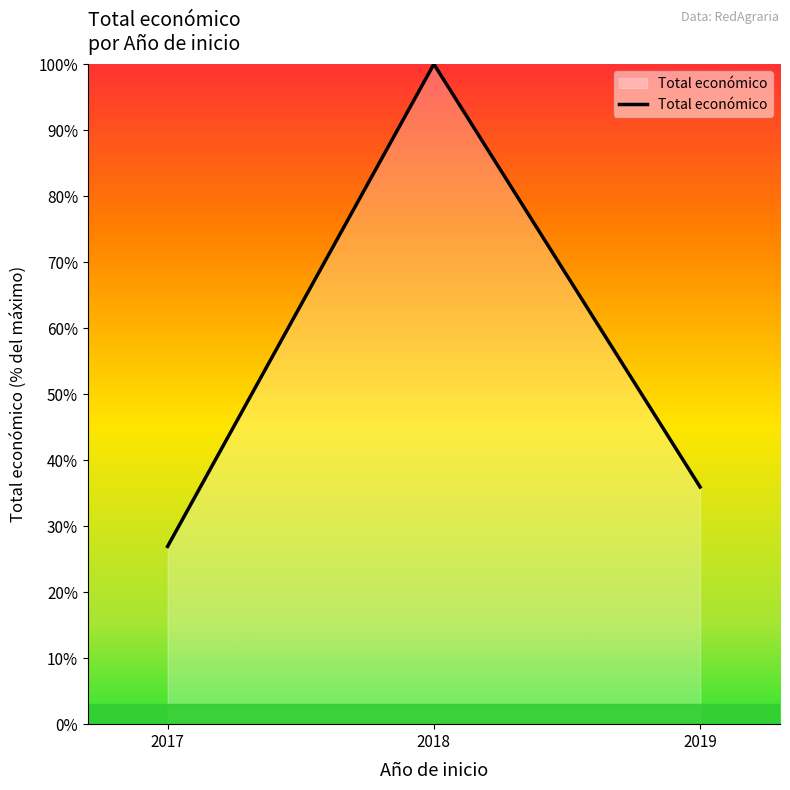

Is it true that the value at 2019 is 16.3?

False